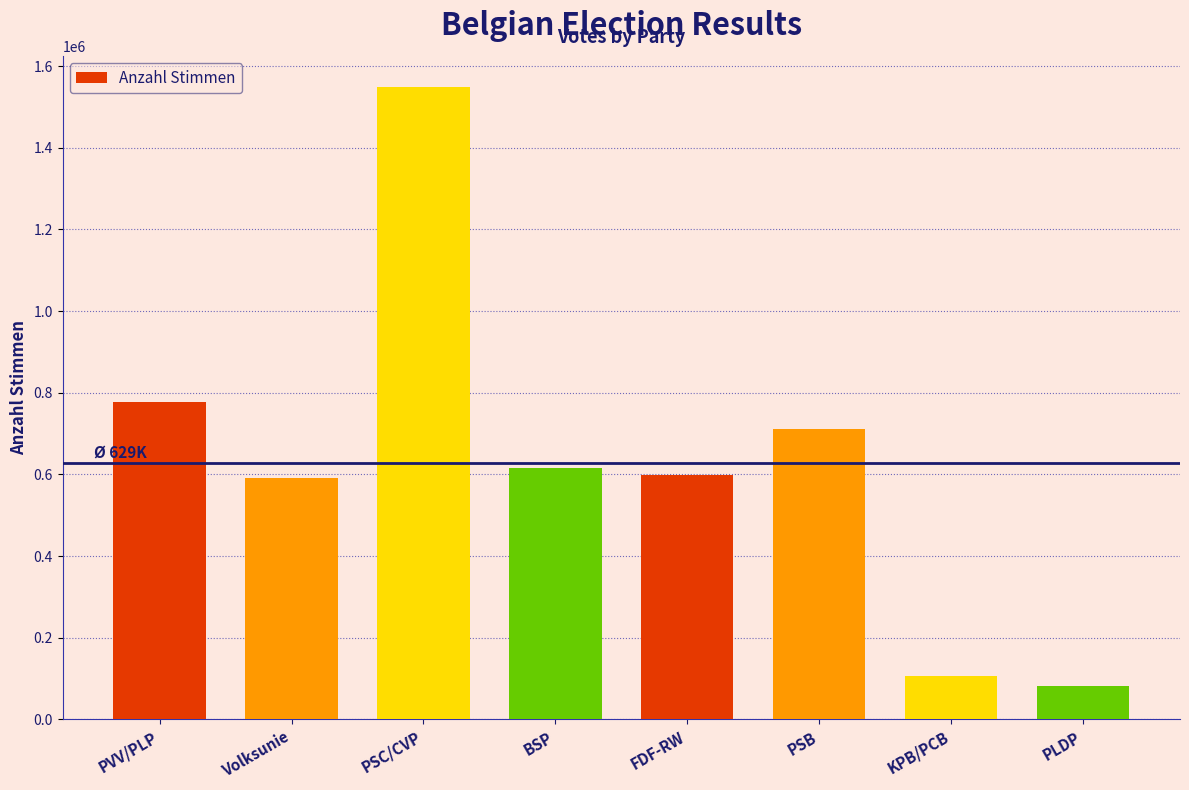

How many values are below 615805?

4